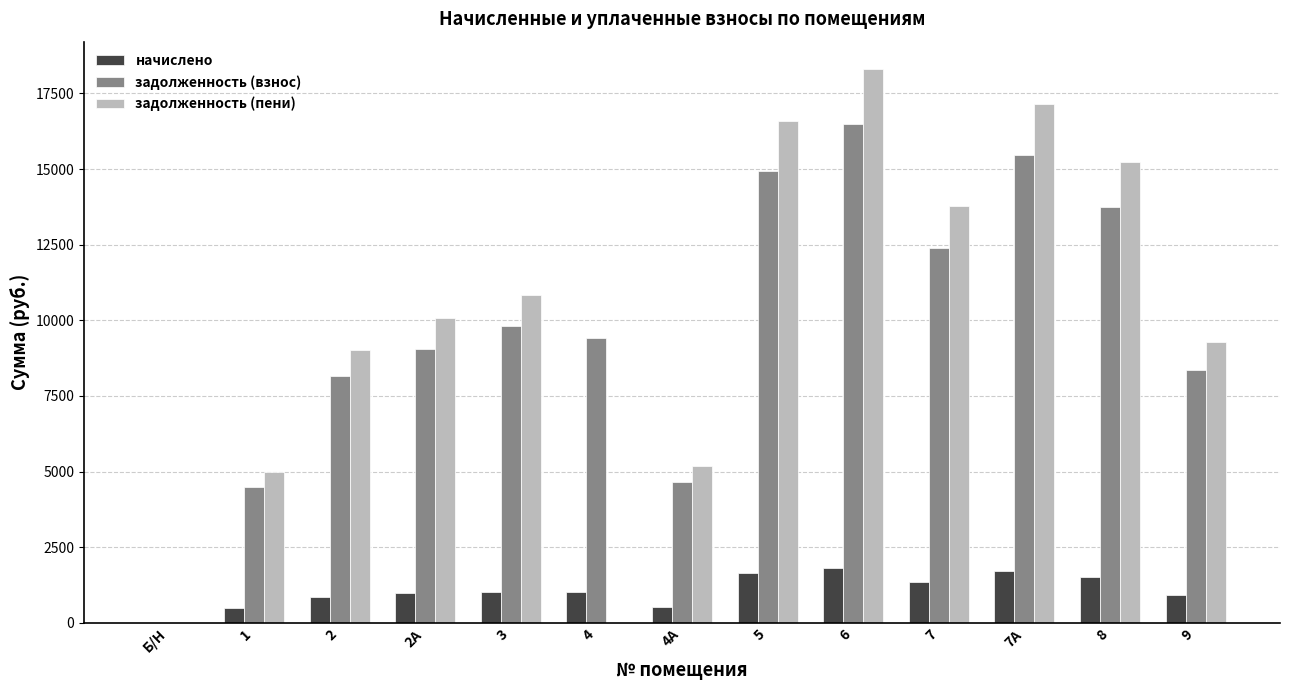

The value of начислено at 3 is 1027.4. True or false?

True